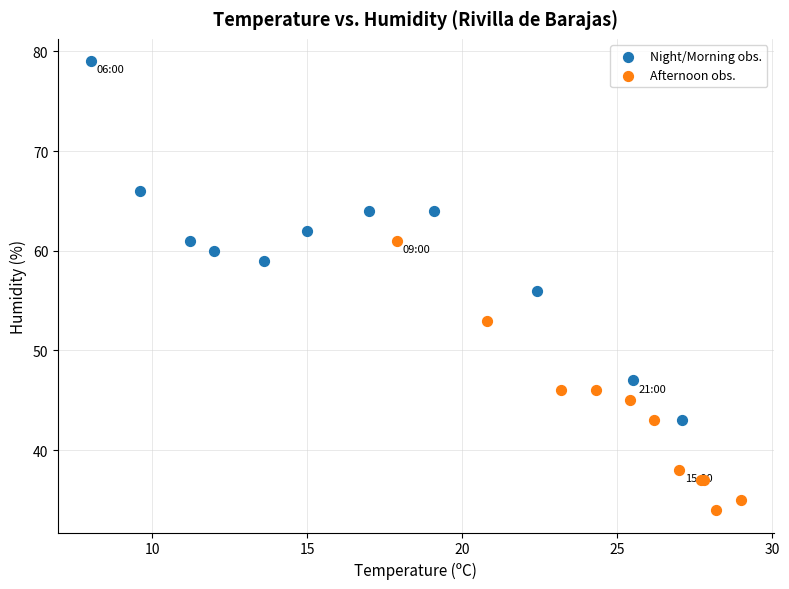

Which series reaches the minimum Y coordinate?

Afternoon obs.